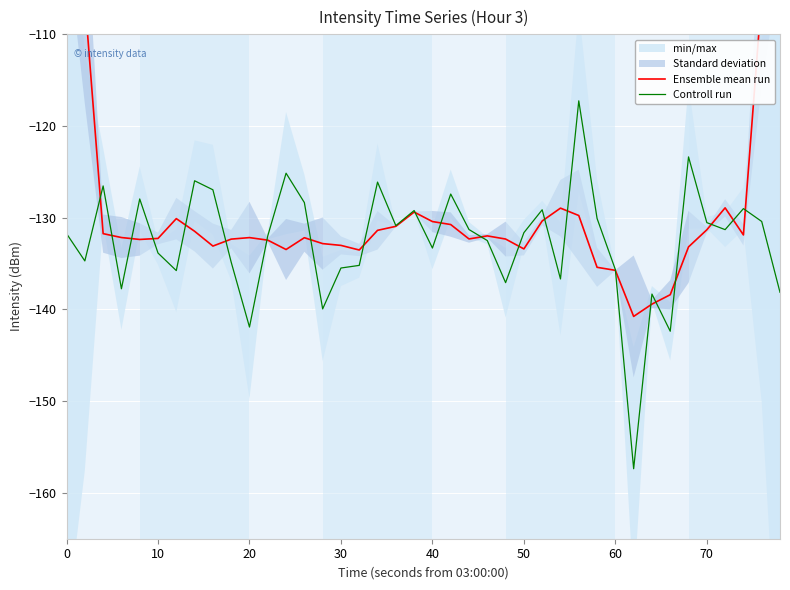

What is the difference between the maximum and second lowest values in the Controll run series?

25.1